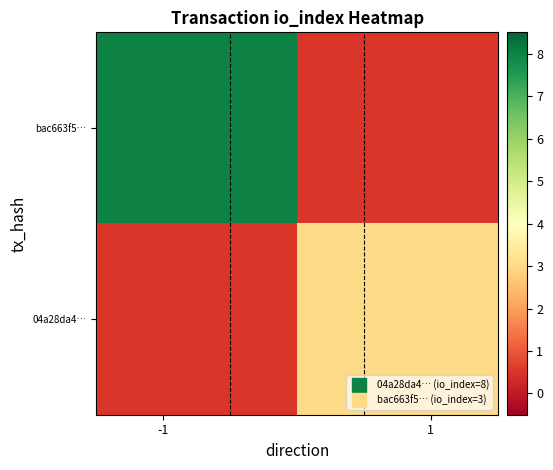

Reading left to right, list all the values displayed in this chart.

bac663f5…: 8.0	0.5
04a28da4…: 0.5	3.0